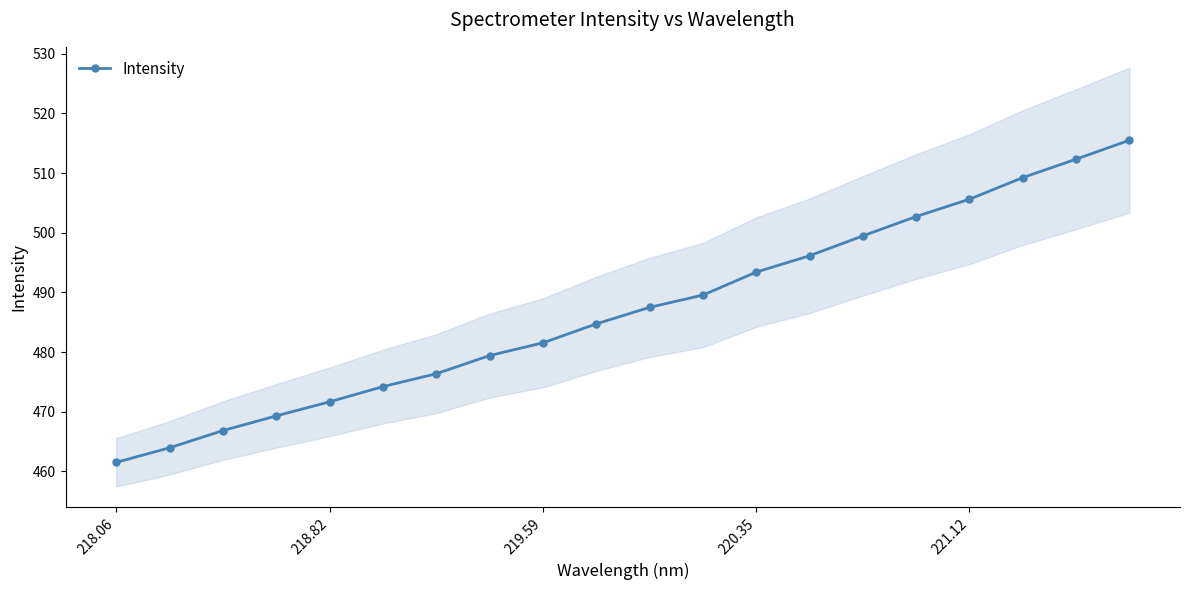

True or false: Intensity has a value of 493.4 at 220.35.

True